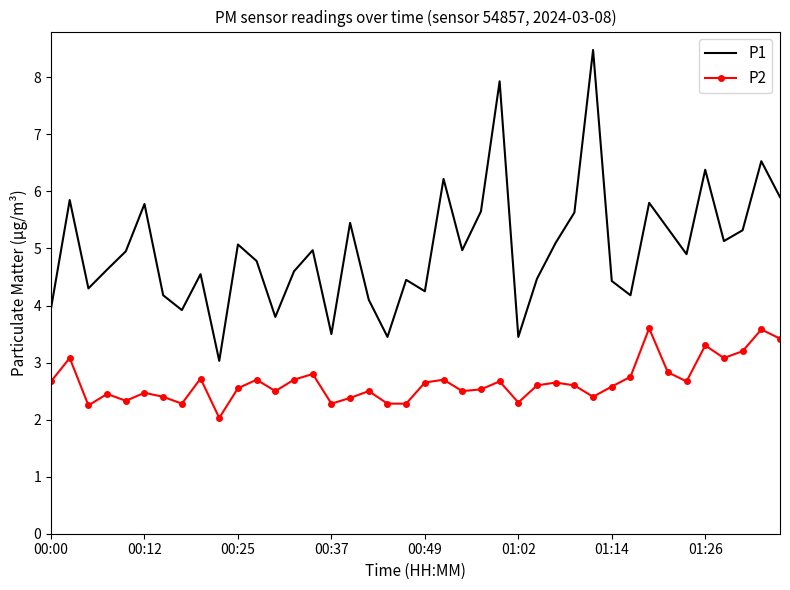

Which series has the widest spread of values?

P1